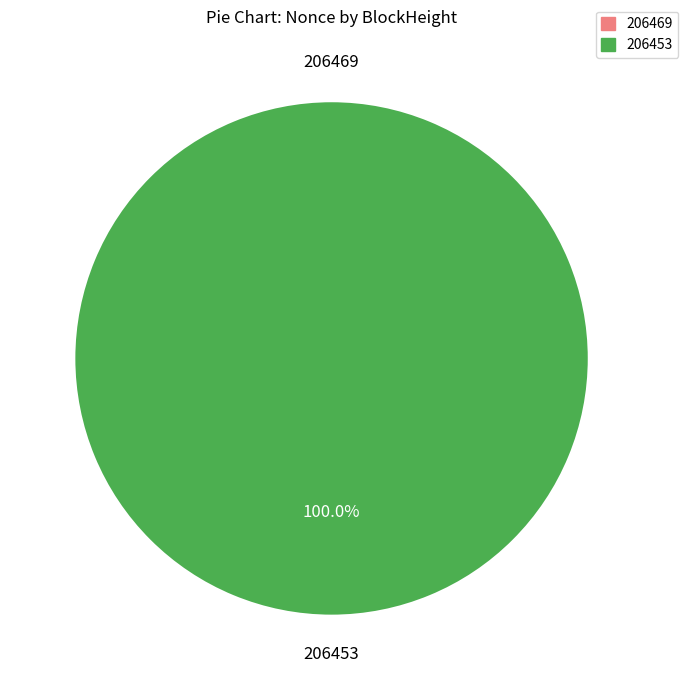

The 206469 slice represents 0% of the pie. True or false?

True